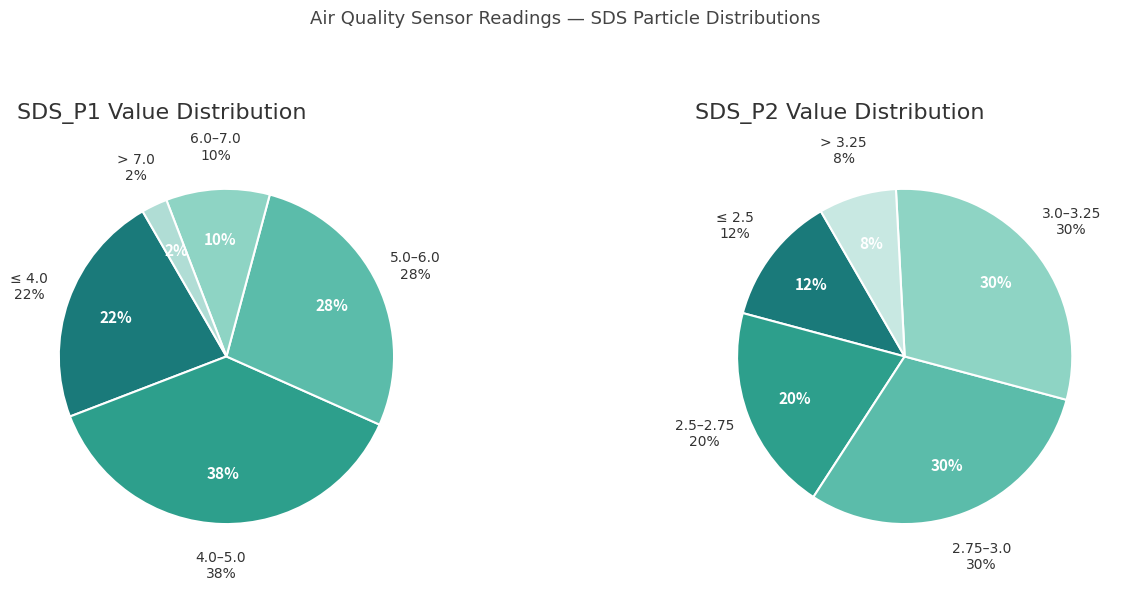

Does 37 represent more than half of the total?

No